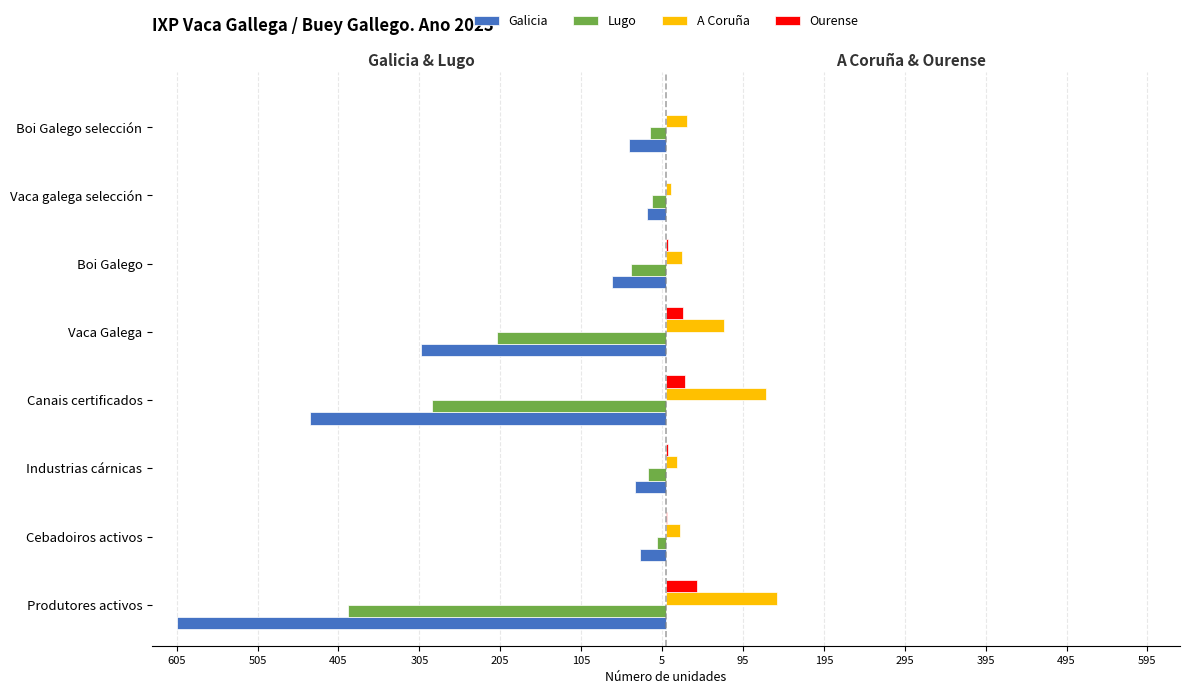

What are all the series names shown in the legend?

Galicia, Lugo, A Coruña, Ourense